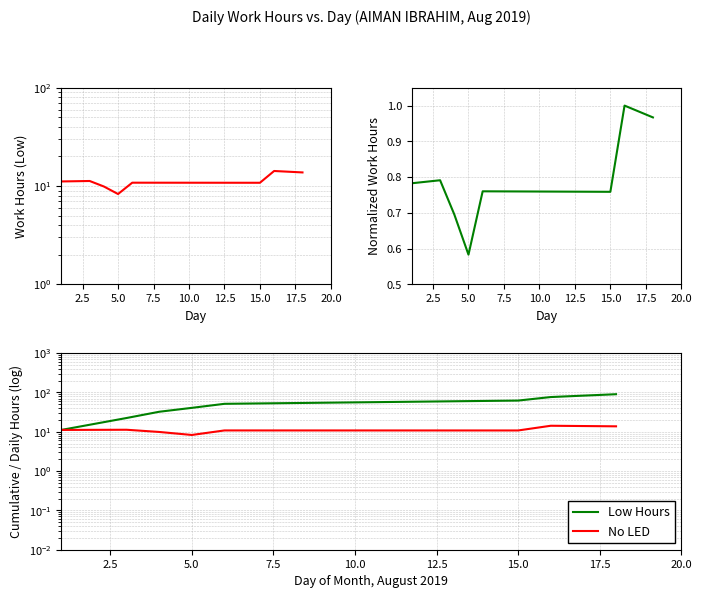

Which series has the largest range (max minus min)?

Low Hours